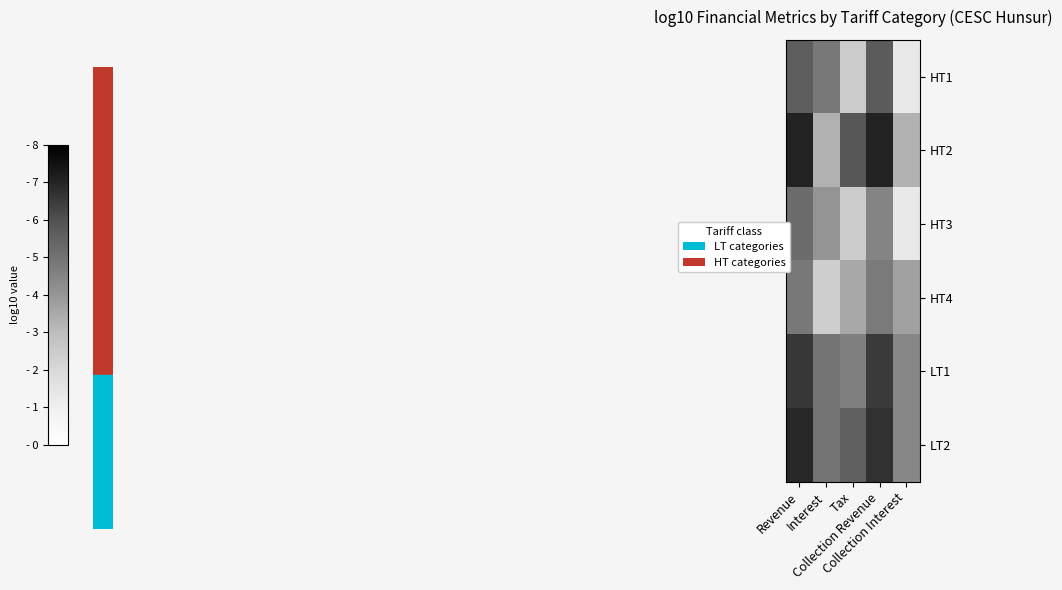

Between Revenue and Collection Revenue, which is larger?

Collection Revenue